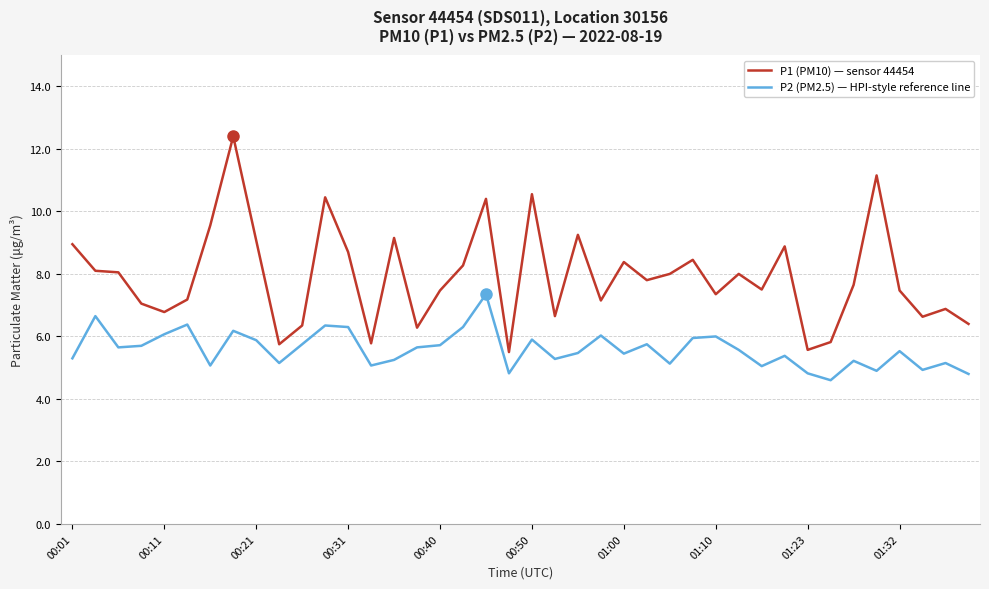

Which series has the largest total across all categories?

P1 (PM10) — sensor 44454